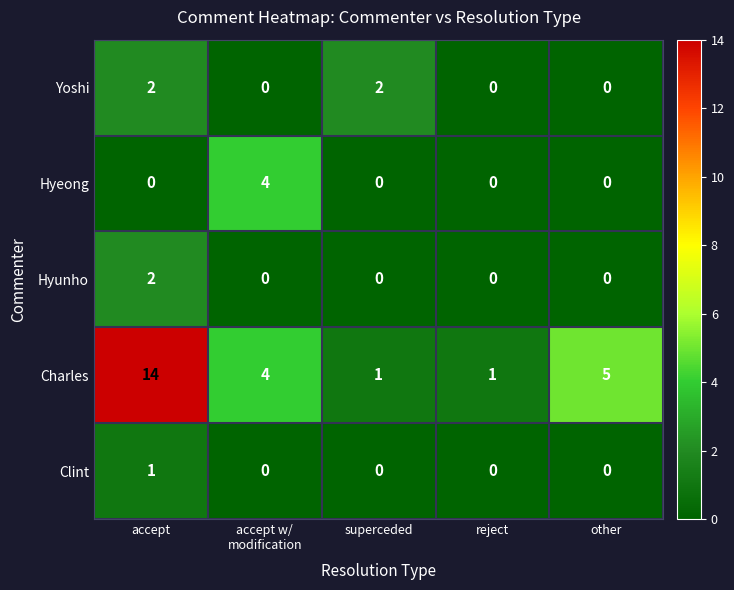

What is the highest value of the Charles series?

14